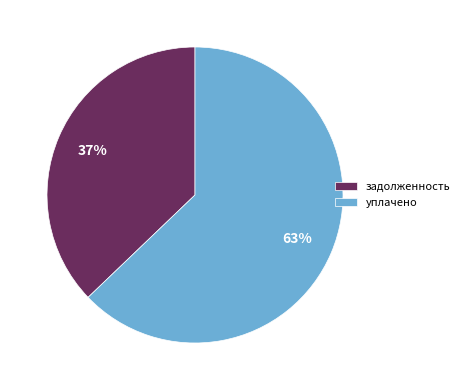

To the nearest percent, what is the difference between the largest and smallest slice percentages?

26%